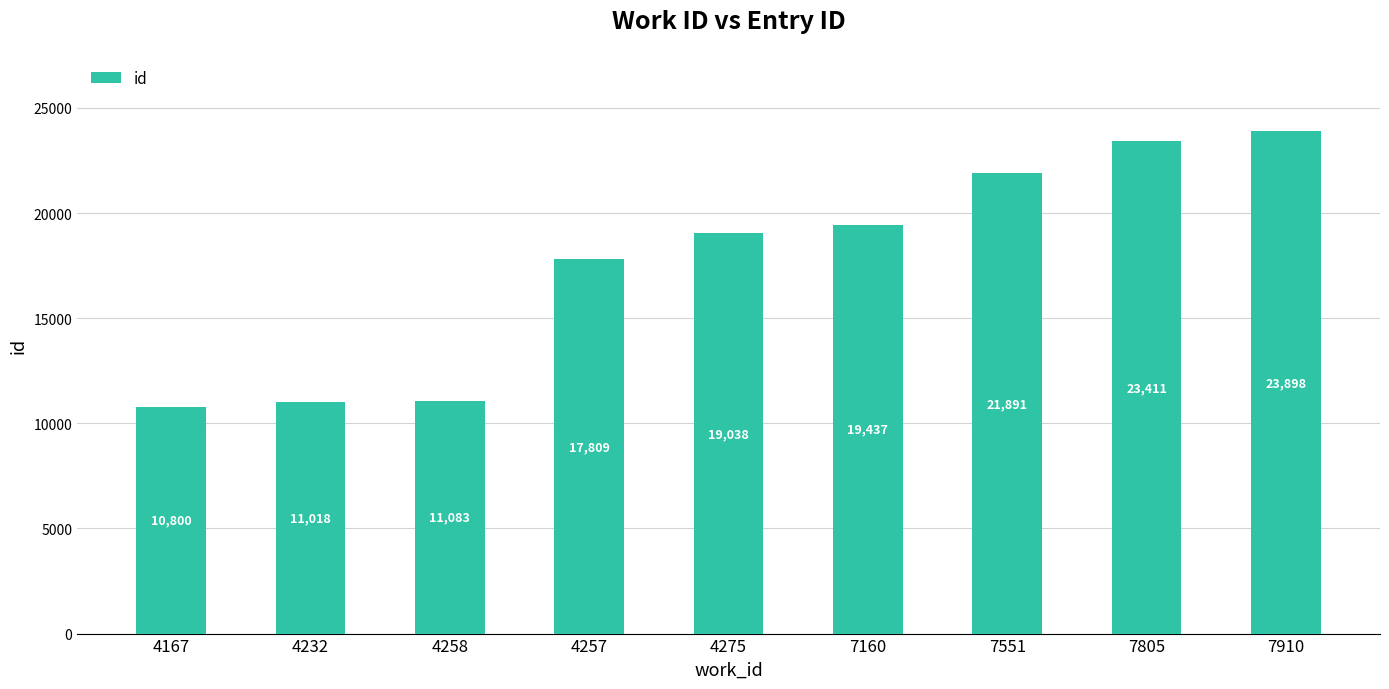

The chart shows a value of 11083 at 4258. True or false?

True